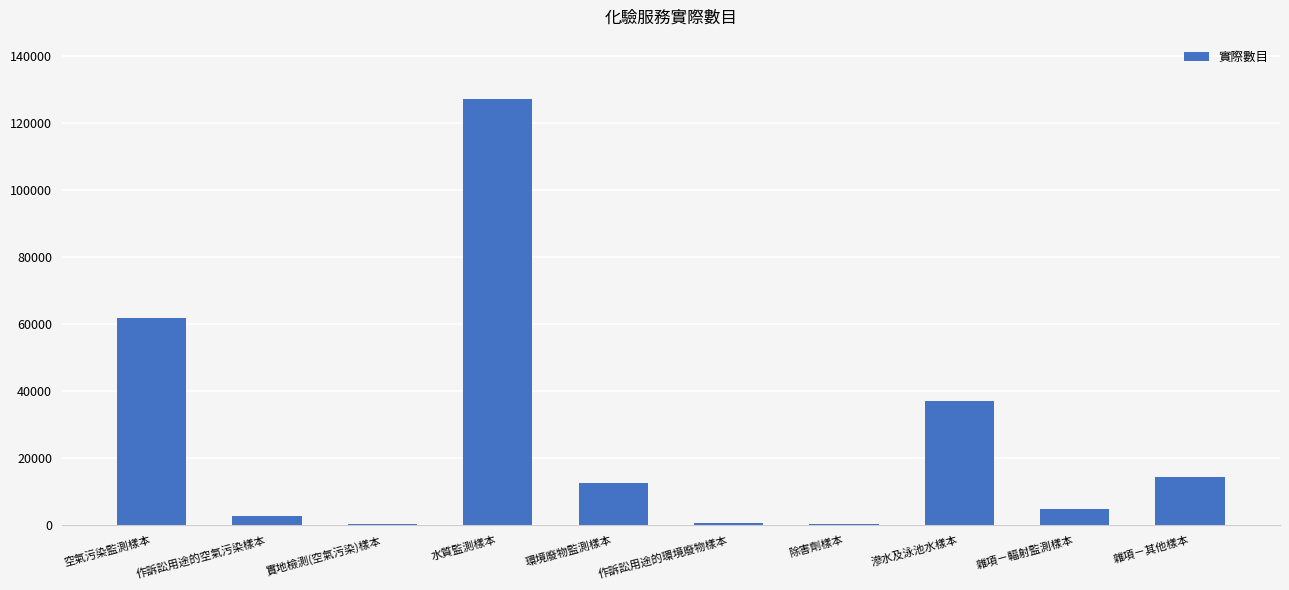

What is the sum of all values?

262416